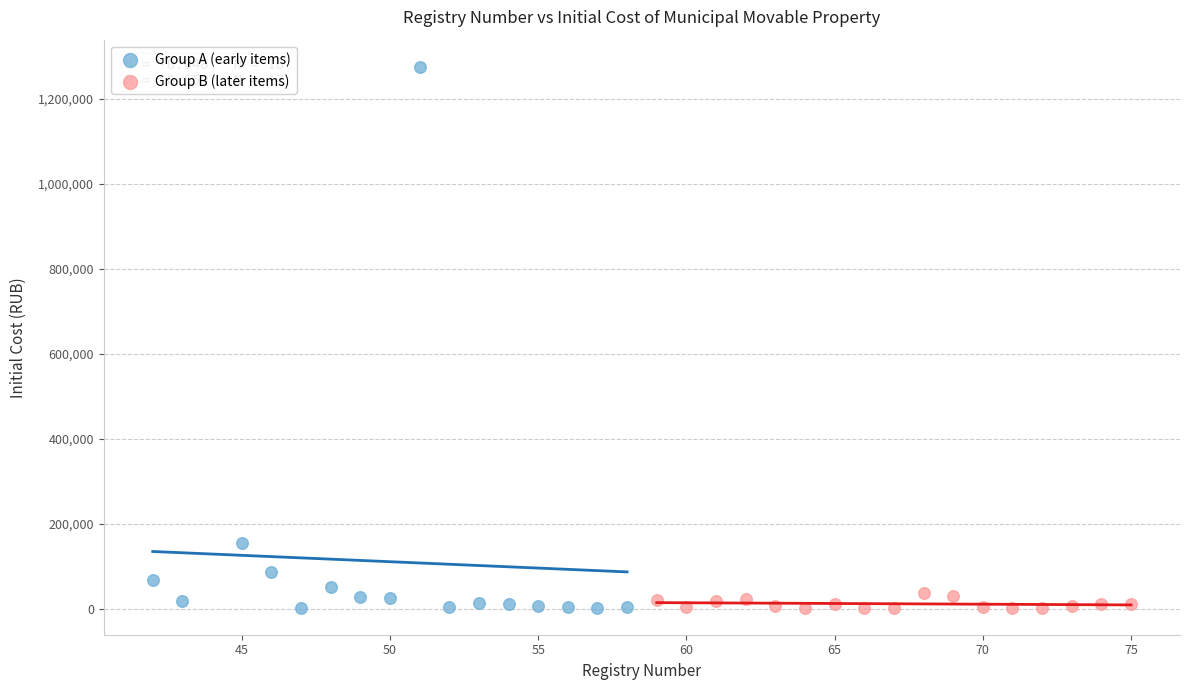

What are all the series names shown in the legend?

Group A (early items), Group B (later items)